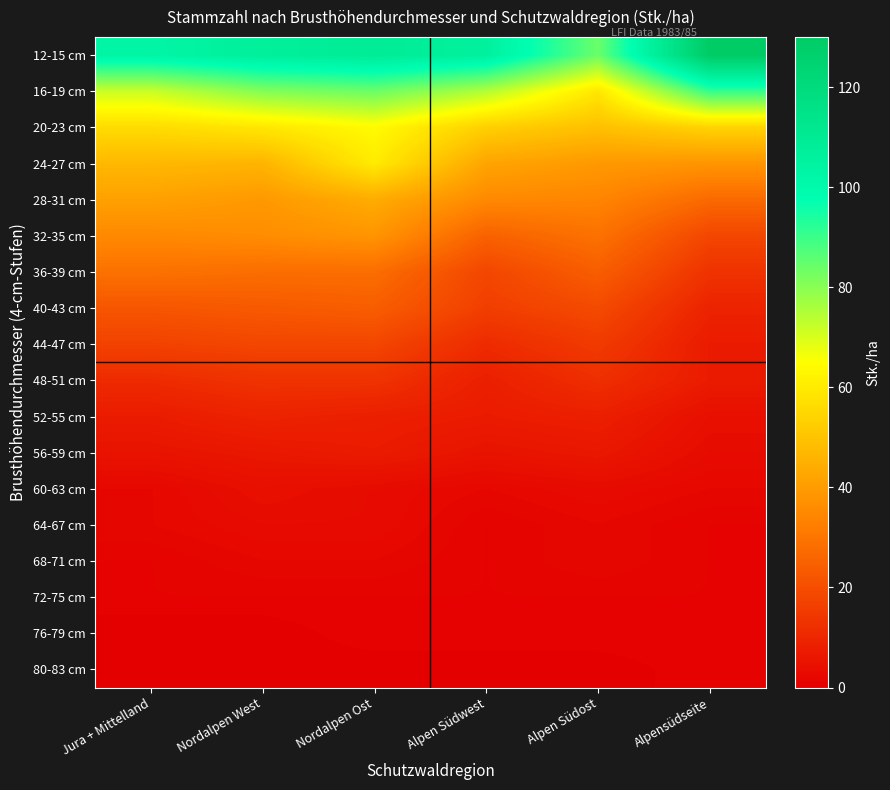

Which has a higher value, Jura + Mittelland or Alpen Südwest?

Alpen Südwest